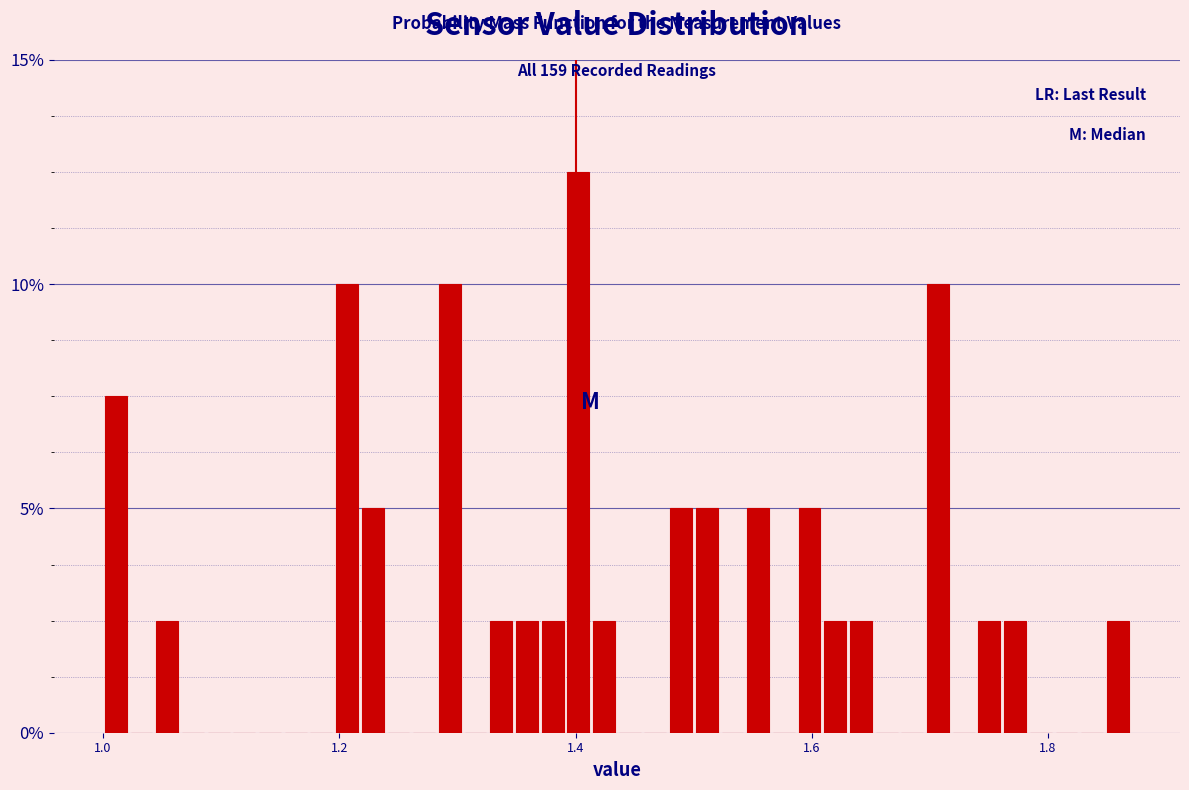

Read against the x-axis, roughly where is the centre of the tallest bar?

1.40